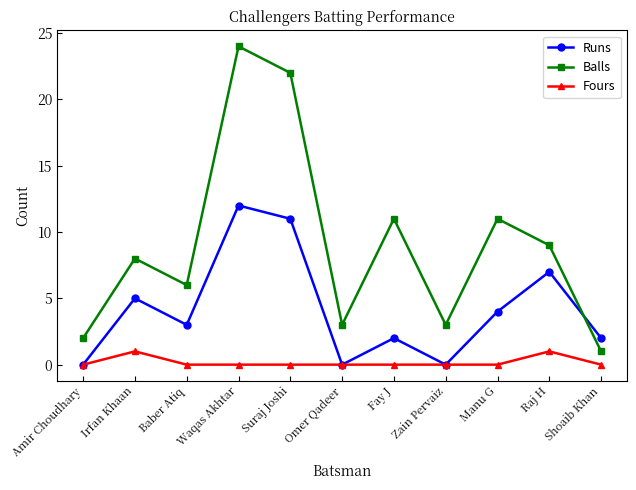

What is the difference between the Fours values at Waqas Akhtar and Irfan Khaan?

1